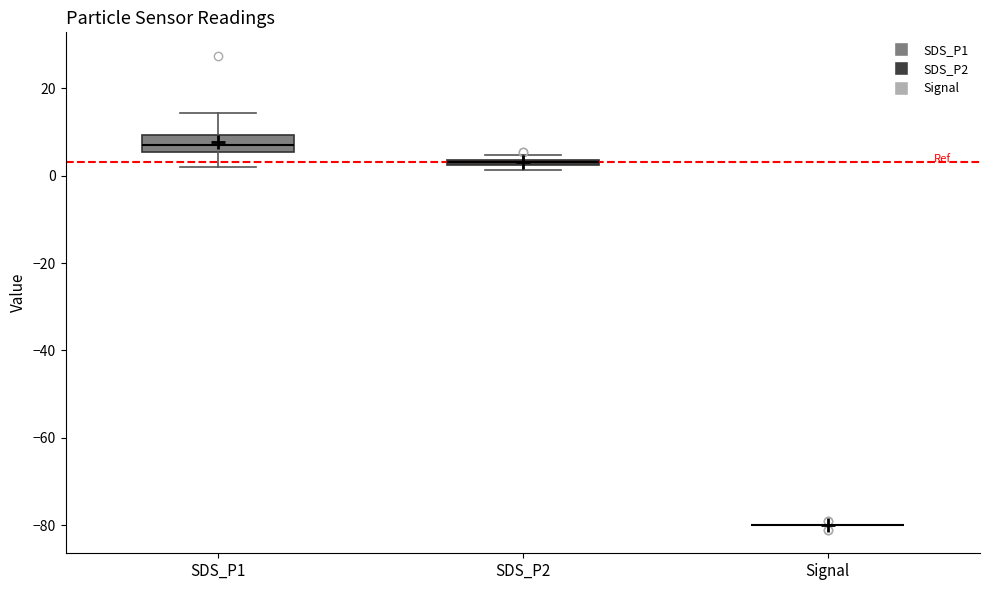

Comparing the boxes themselves (not the whiskers), which one is the tallest?

SDS_P1